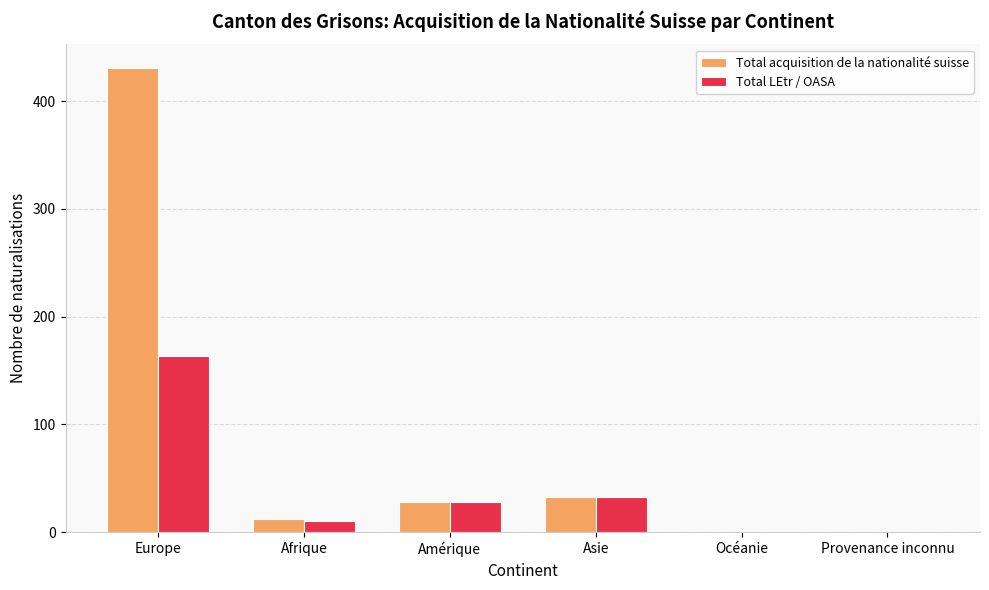

Which series changed the most between Europe and Afrique?

Total acquisition de la nationalité suisse